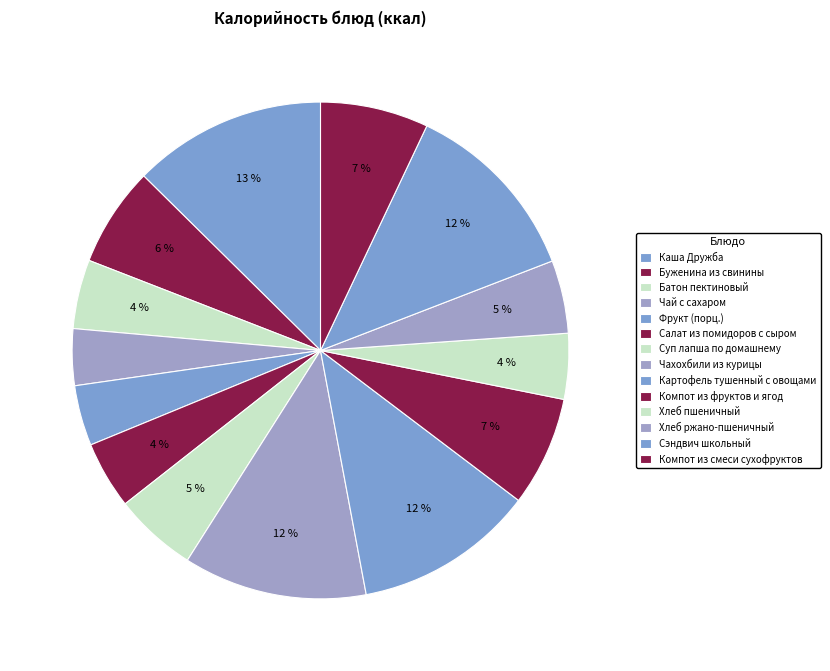

Between Каша Дружба and Батон пектиновый, which is larger?

Каша Дружба